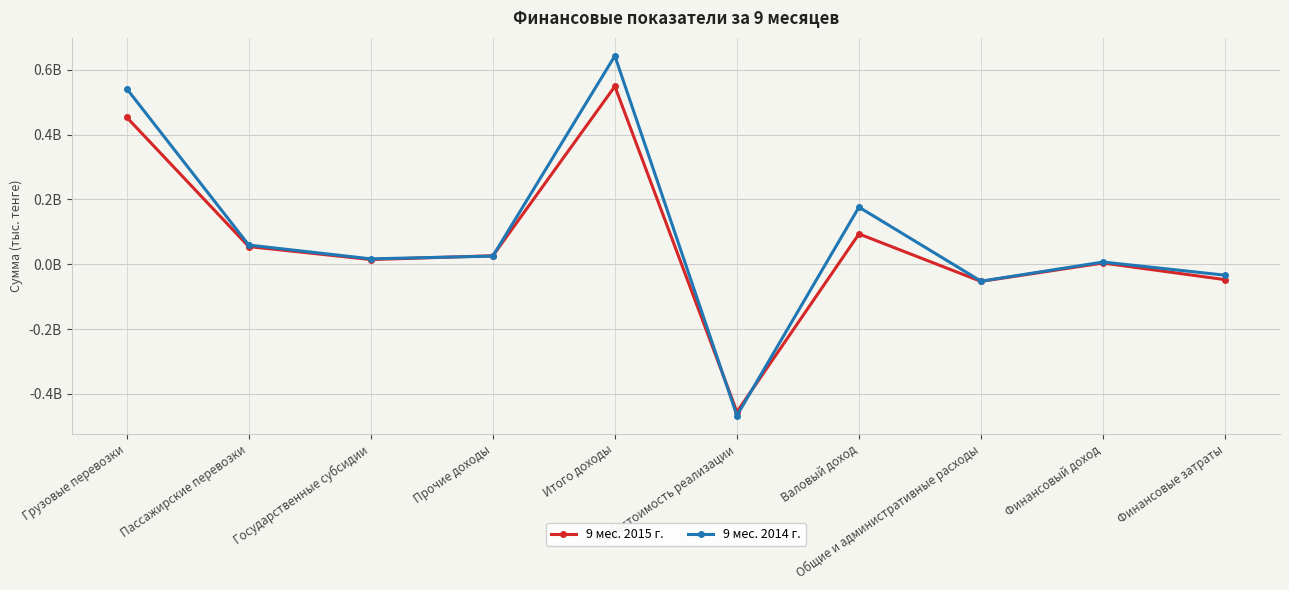

Between Итого доходы and Себестоимость реализации, which series saw the biggest shift?

9 мес. 2014 г.